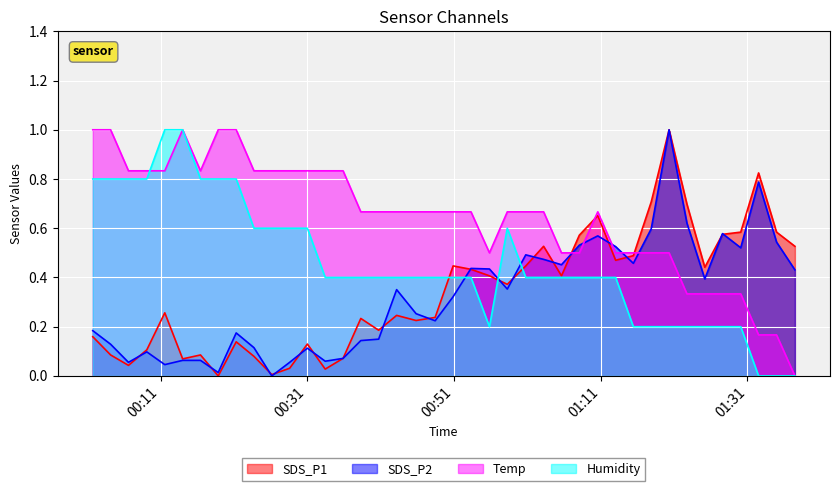

What is the difference between the maximum and second lowest values in the SDS_P1 series?

1.0